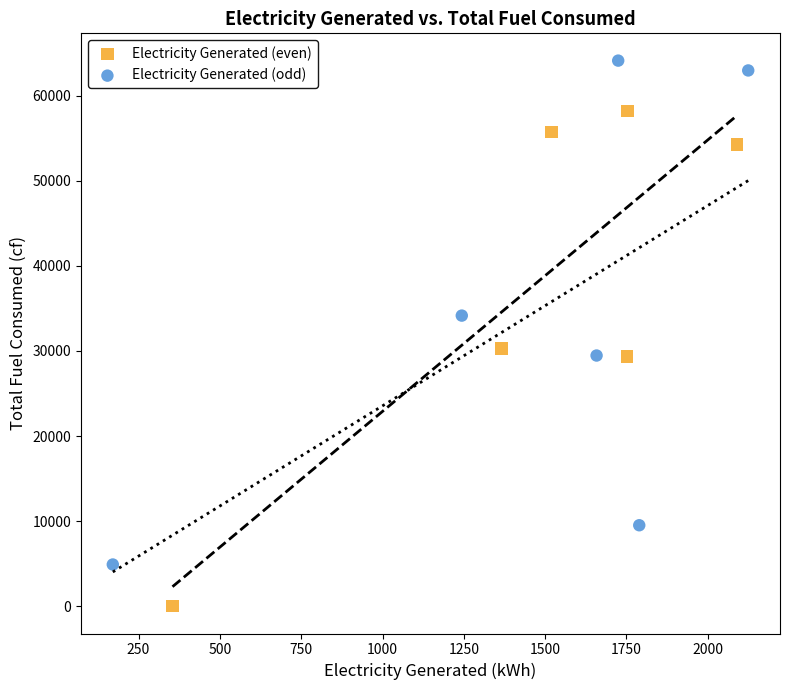

Which series contains the lowest Y value?

Electricity Generated (even)